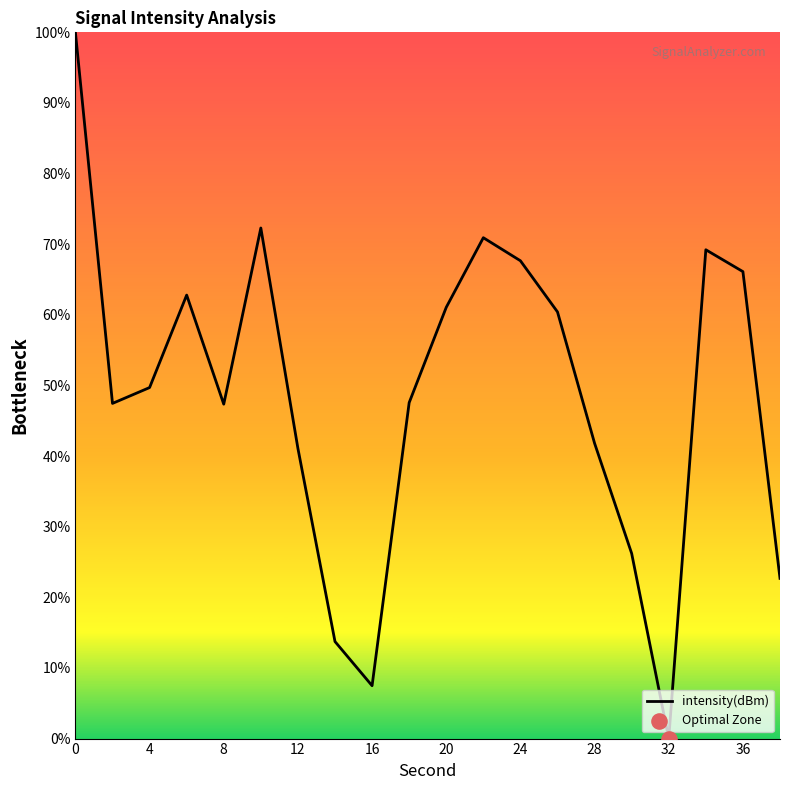

What is the maximum value shown in the chart?

100.0